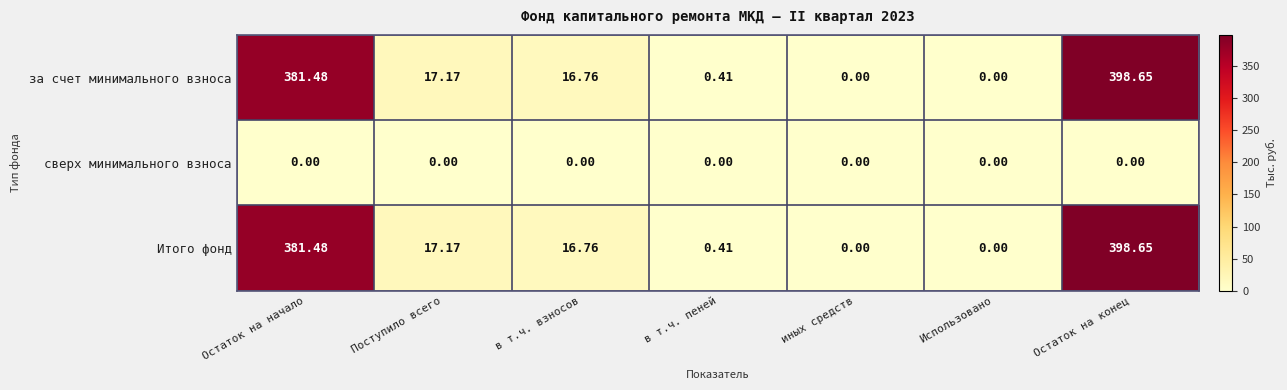

Where does the за счет минимального взноса series first go above 16?

Остаток на начало